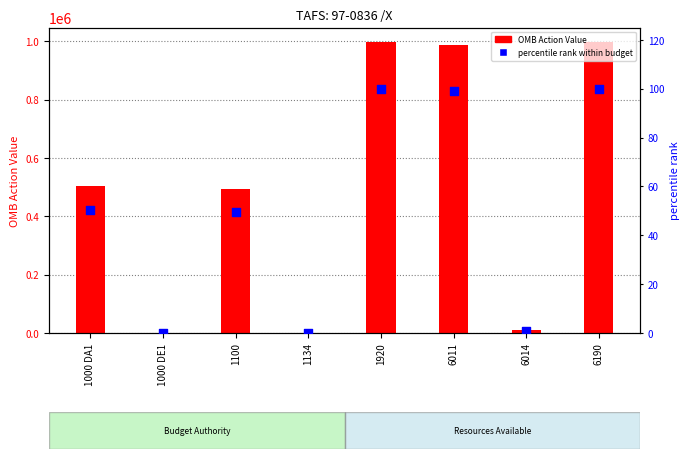

What is the total value across all series at 6014?

9220.9